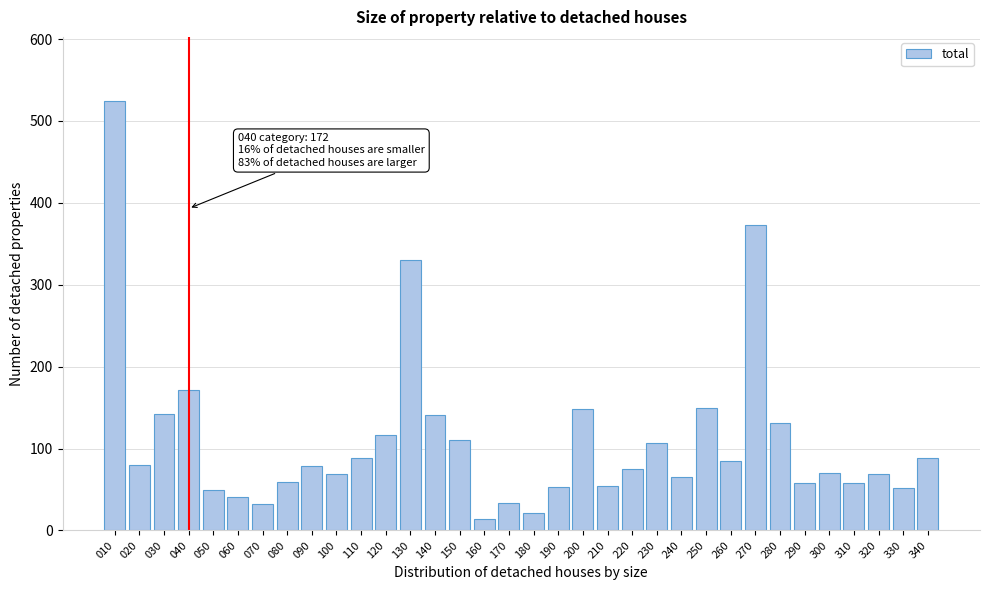

What is the change in value from 170 to 310?

+25